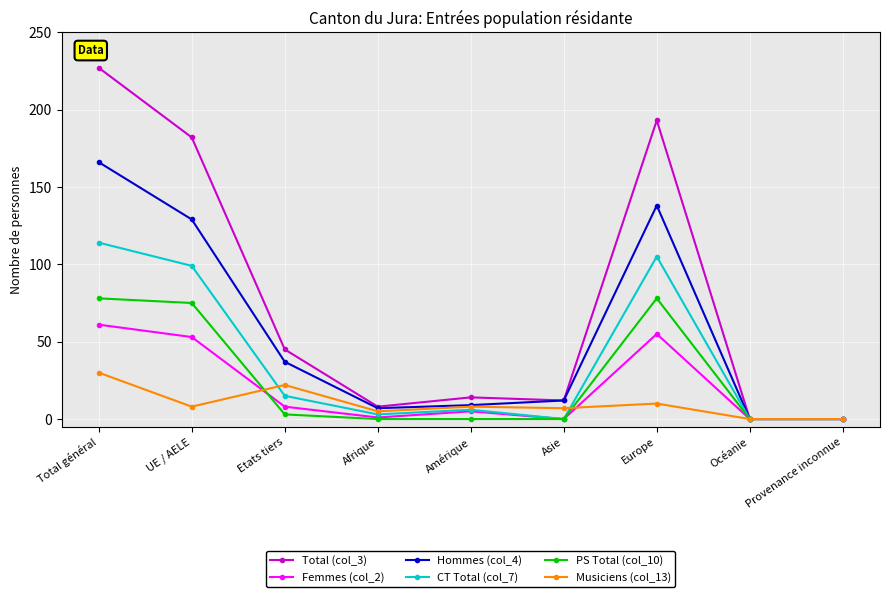

What is the maximum value for Femmes (col_2)?

61